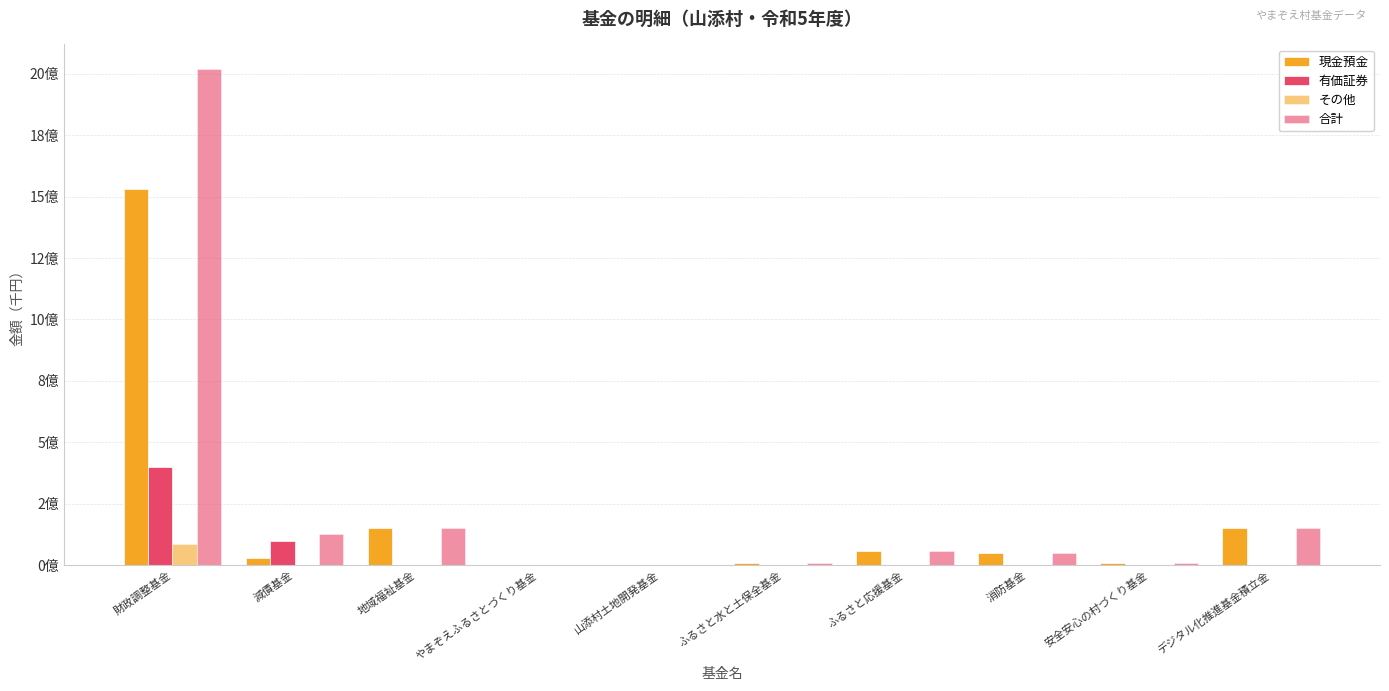

At 減債基金, list the series in order from smallest to largest.

その他, 現金預金, 有価証券, 合計